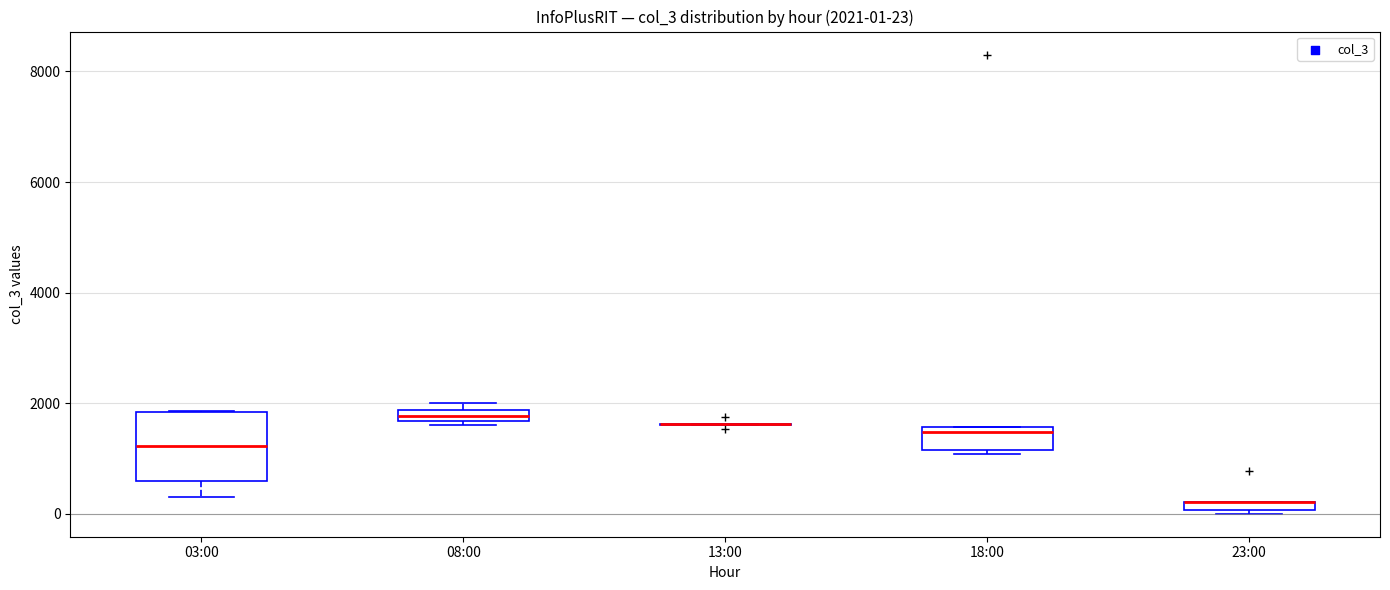

Which box is the tallest, from its lower edge to its upper edge?

03:00